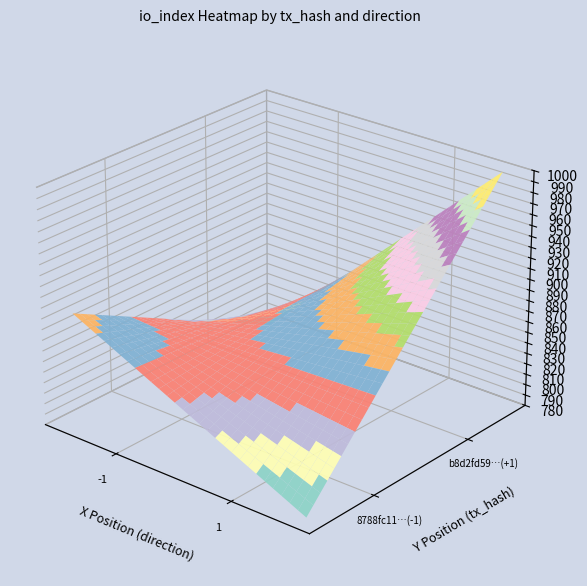

Which series has the widest spread of values?

8788fc11057a9935318a11c80b65c96b1a4ef45